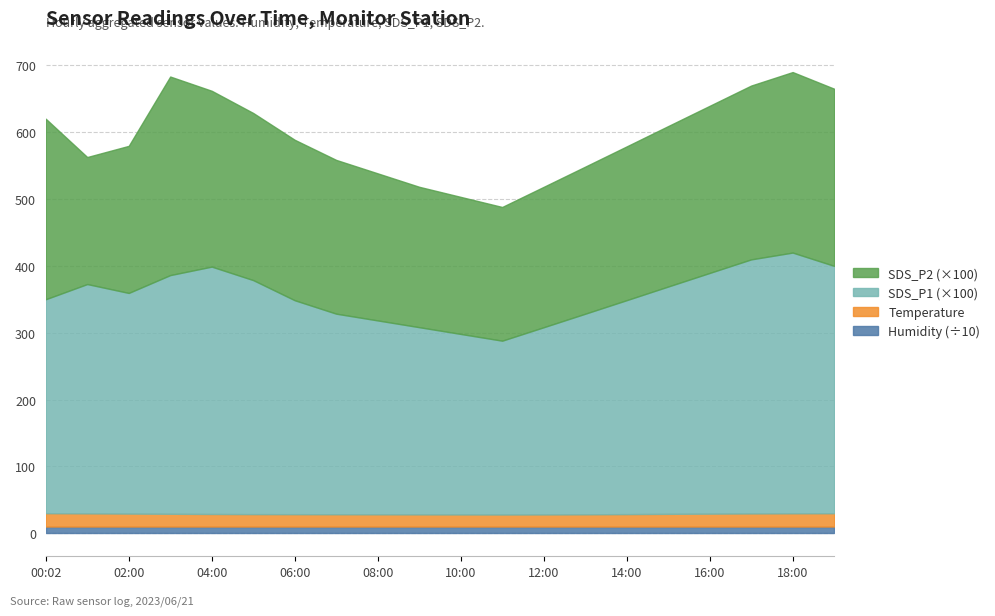

Where is the first local minimum for SDS_P1?

02:00